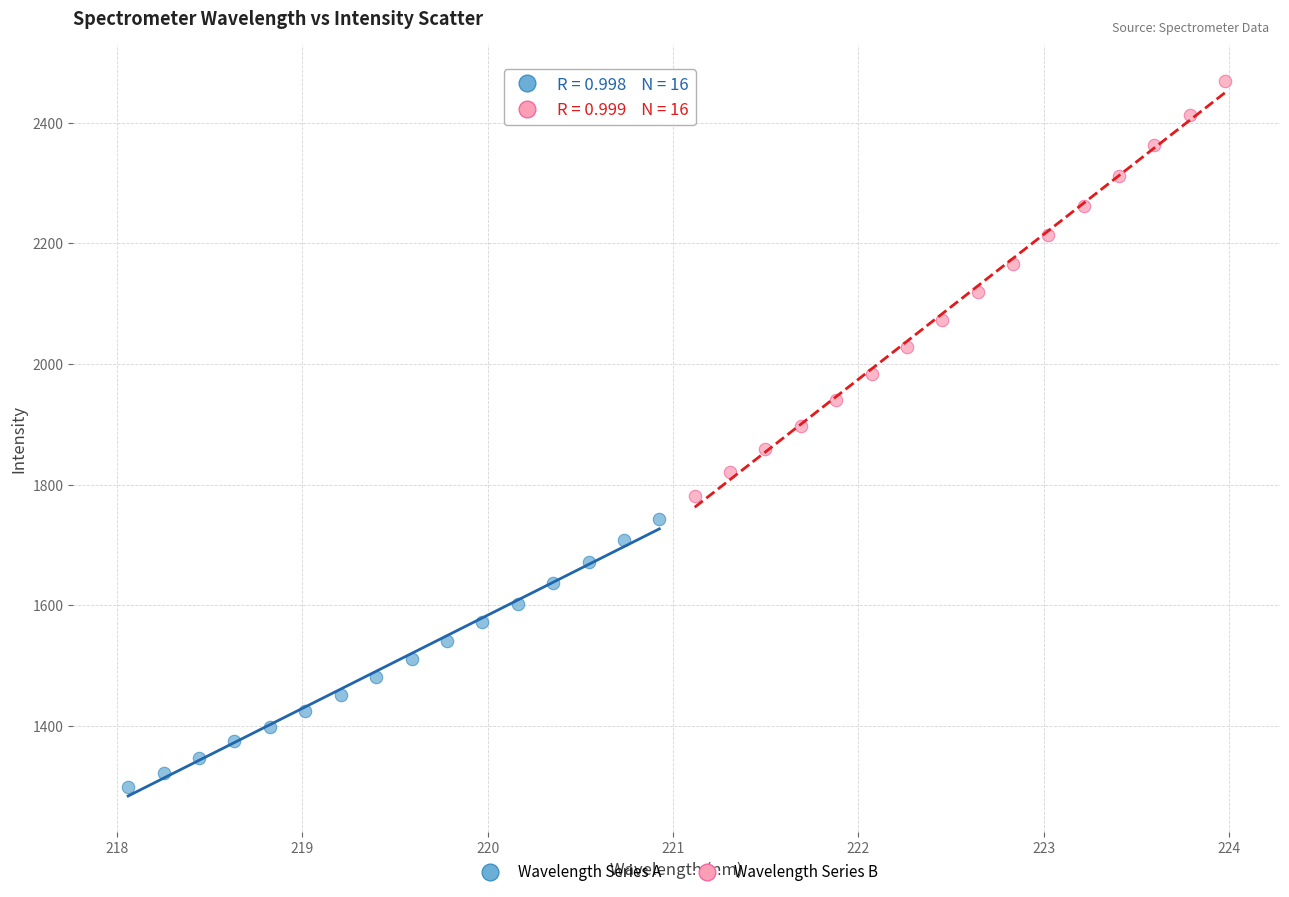

What are all the series names shown in the legend?

Wavelength Series A, Wavelength Series B